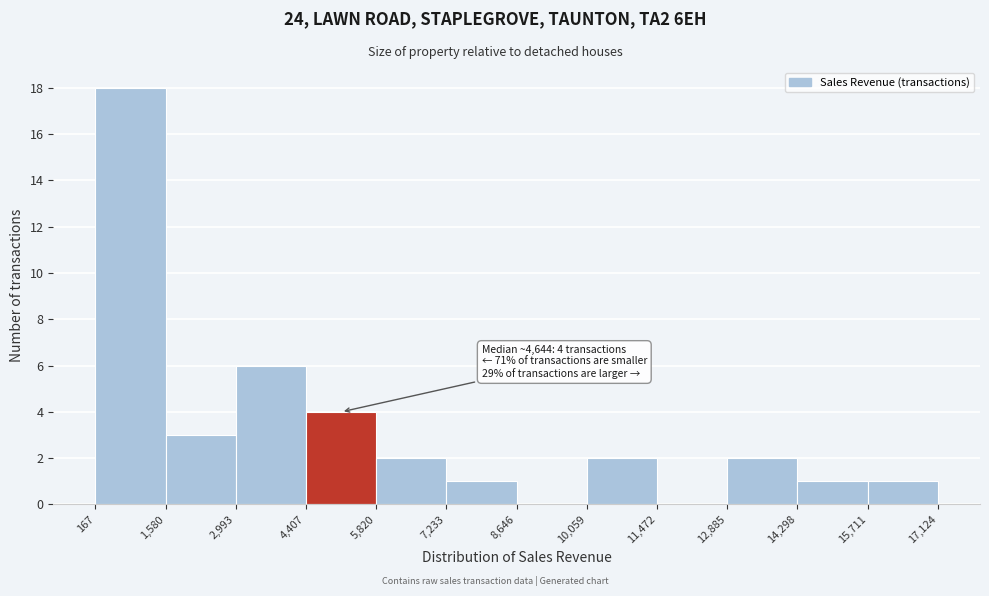

Which range on the x-axis has the tallest bar?

167 to 1,580